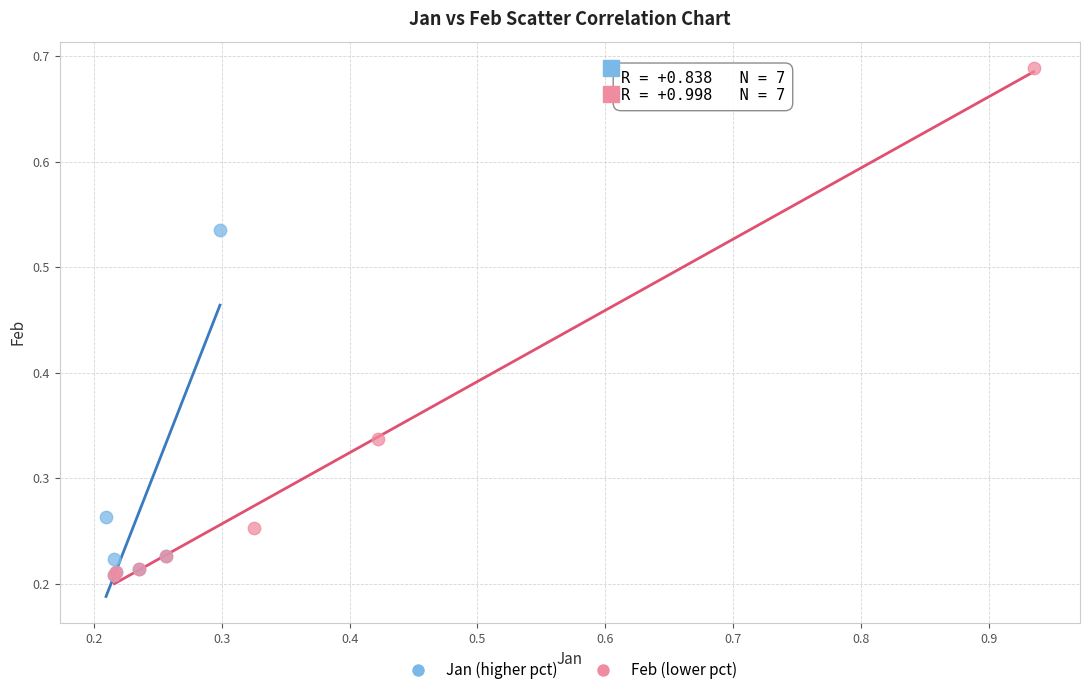

Which series reaches the maximum Y coordinate?

Feb (lower pct)